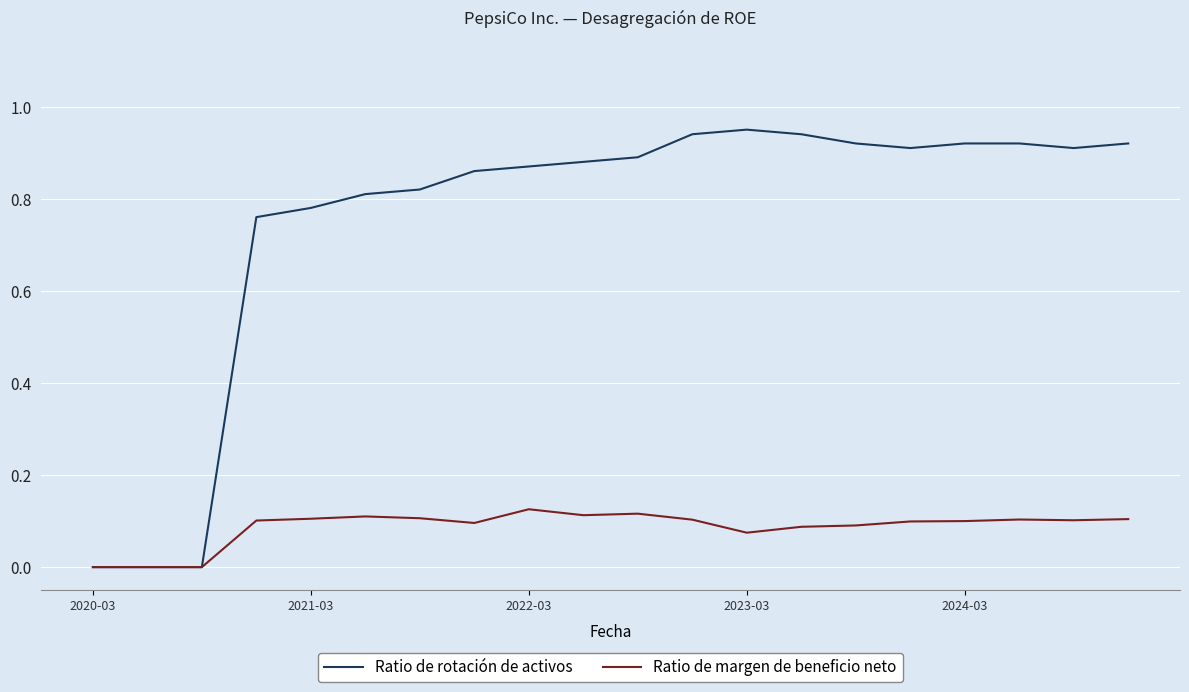

Rank the series by their average value, from highest to lowest.

Ratio de rotación de activos, Ratio de margen de beneficio neto